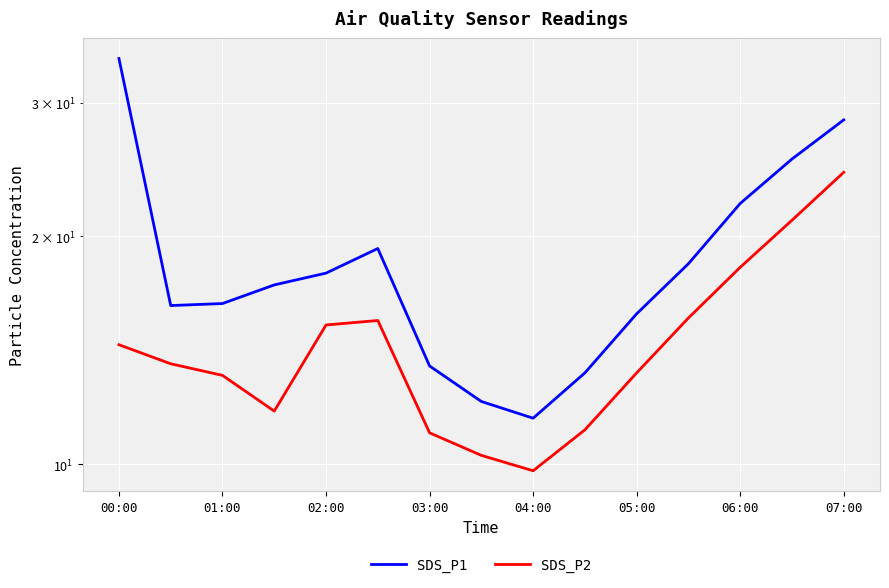

What position from the left is 01:00?

3